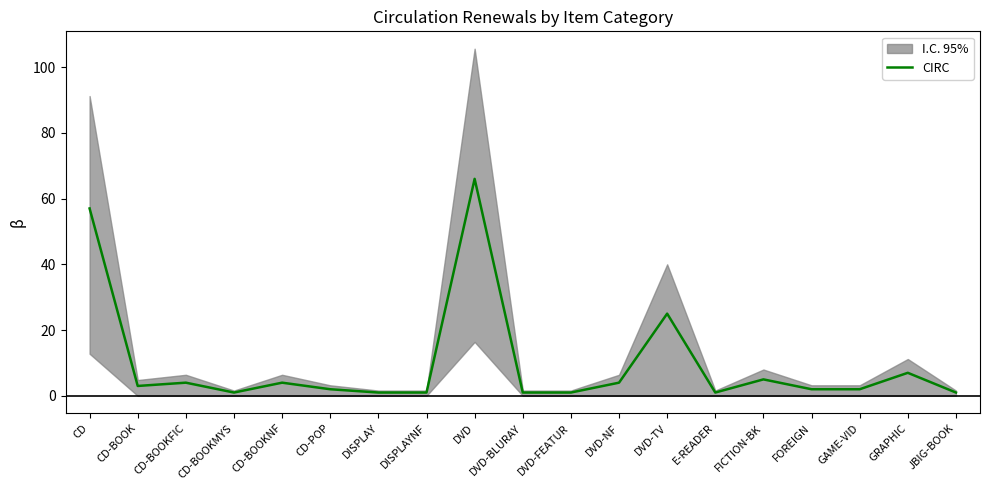

What is the change in value from CD-POP to DVD-BLURAY?

-1